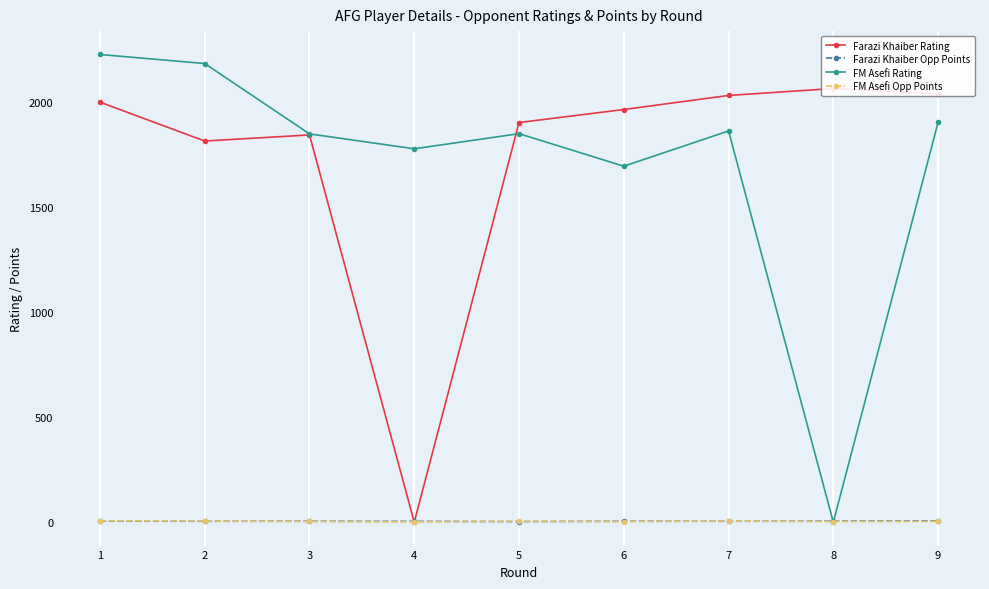

The value of FM Asefi Rating at 4 is 1077.1. True or false?

False